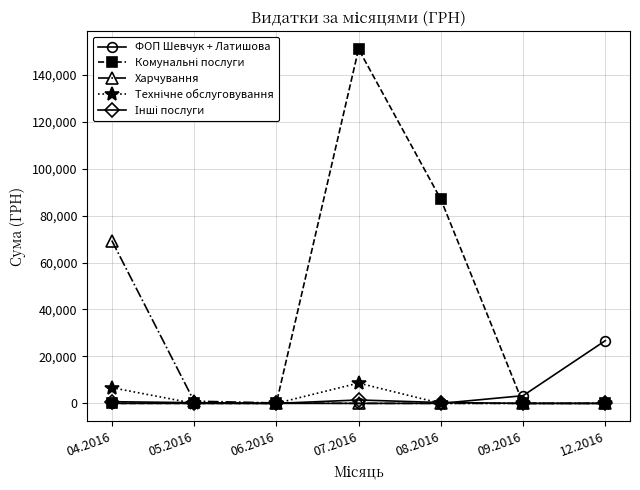

What is the greatest value displayed?

150932.0